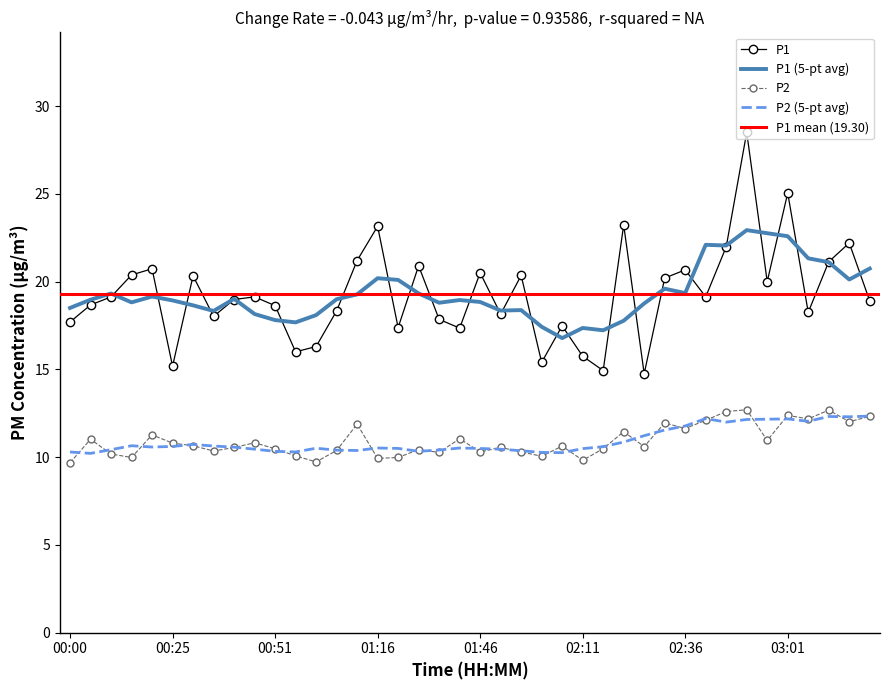

At which label does P1 first exceed 19?

00:10